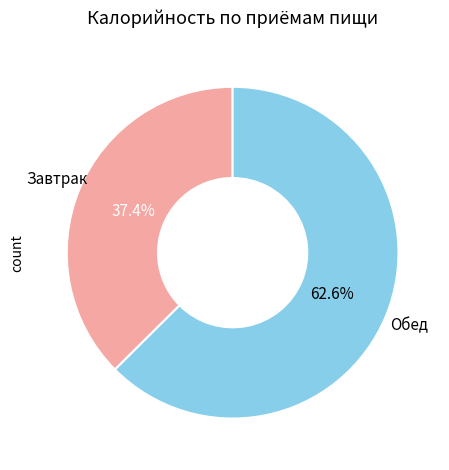

Between Завтрак and Обед, which is larger?

Обед